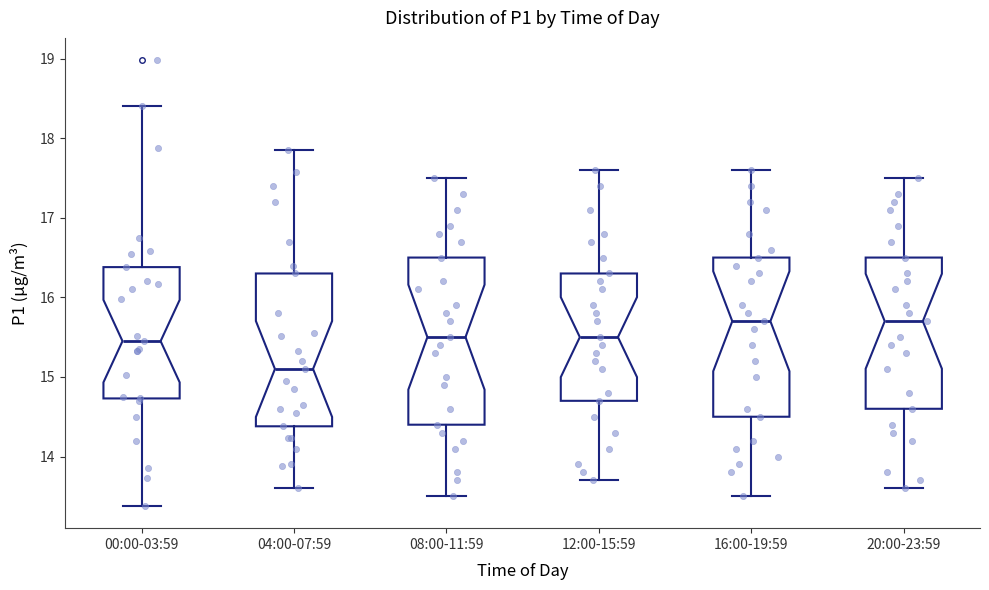

Which box's median line is the lowest?

04:00-07:59